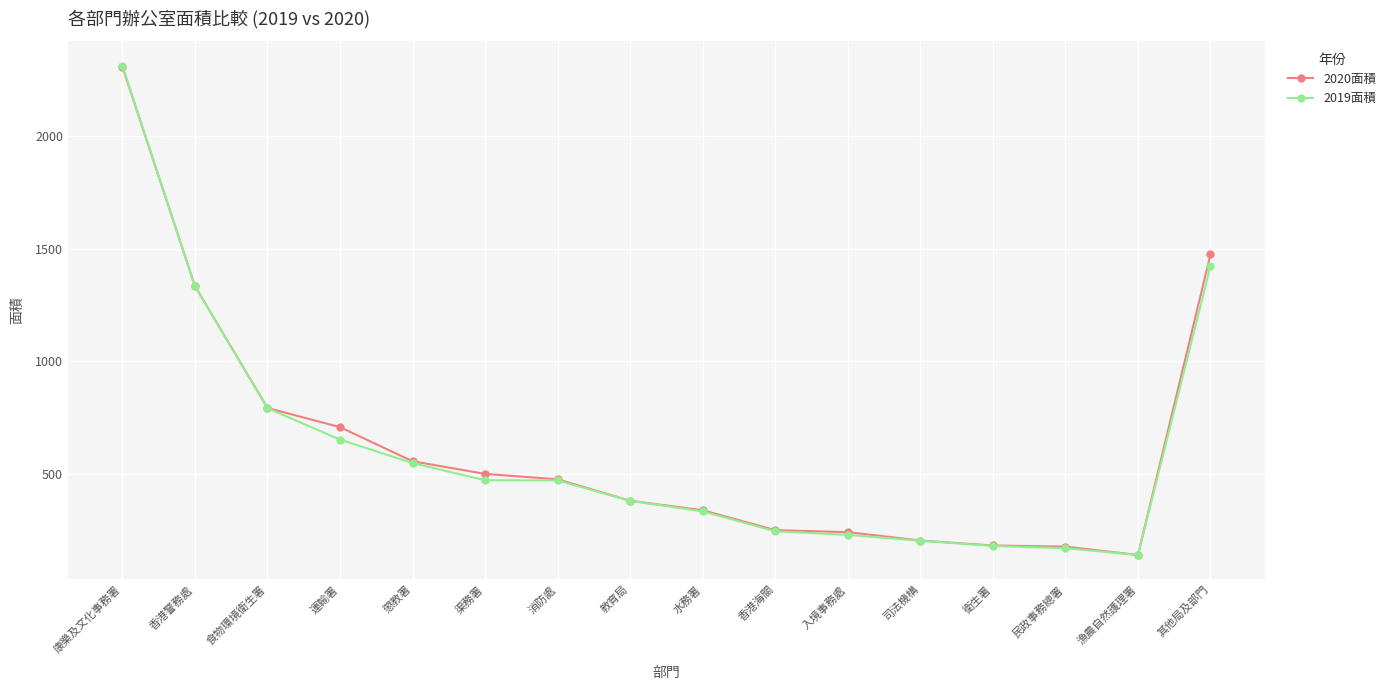

True or false: 2019面積 has more than 2 interior local peaks.

False